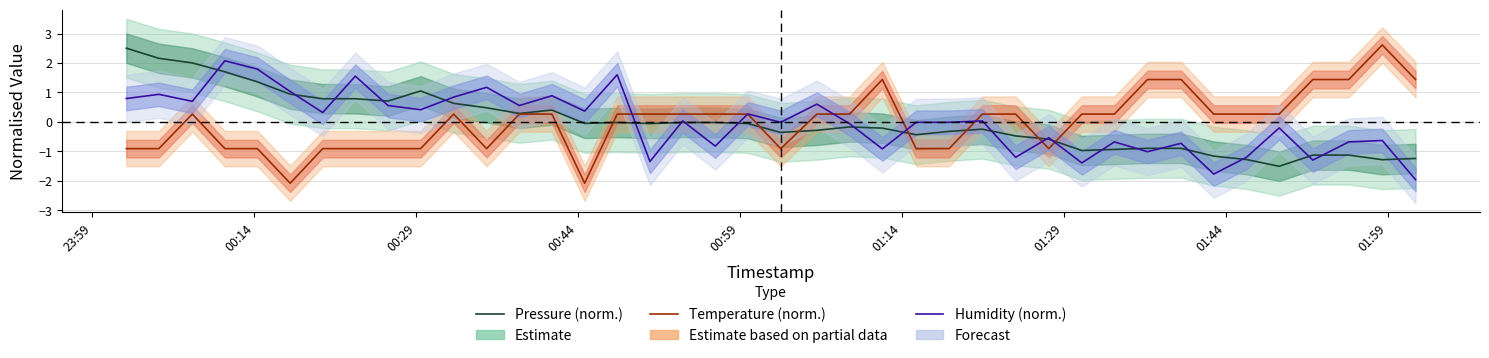

Rank the series by their maximum value, from lowest to highest.

Humidity (norm.), Pressure (norm.), Temperature (norm.)